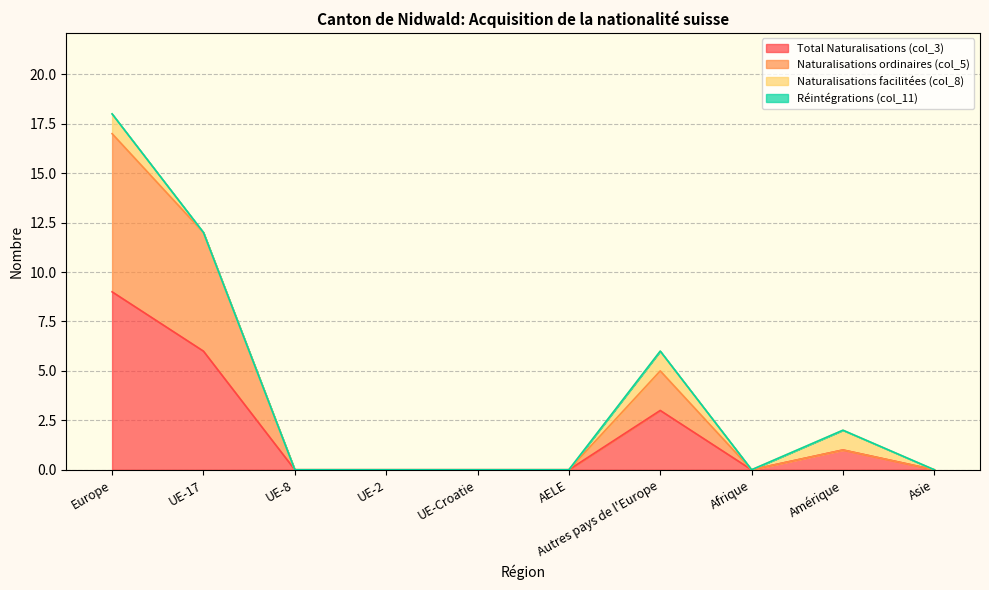

In Total Naturalisations (col_3), how many points are lower than both neighbors (excluding endpoints)?

1